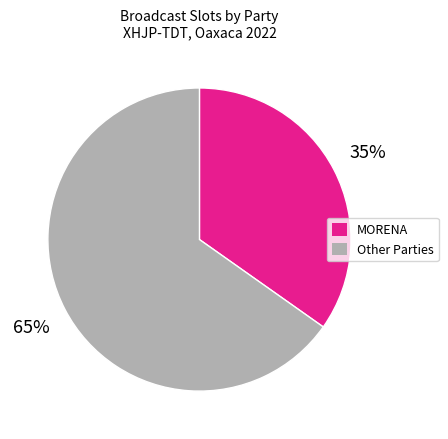

To the nearest percent, what is the difference between the largest and smallest slice percentages?

30%